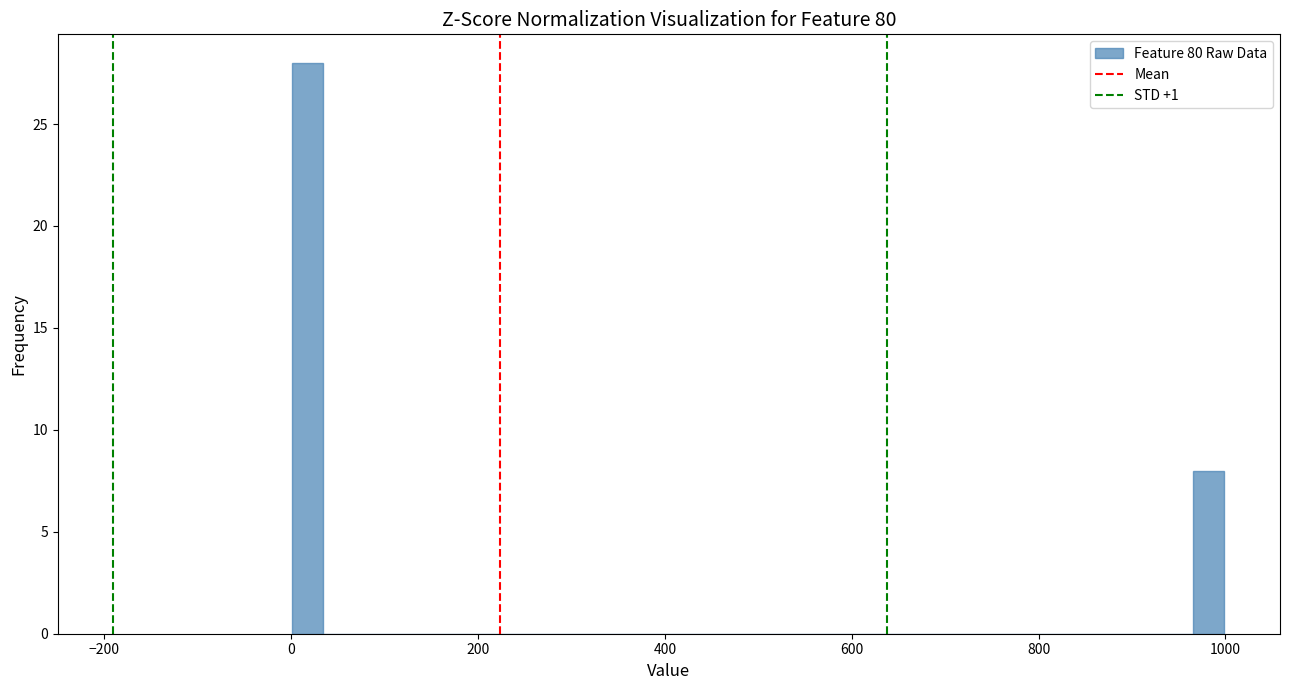

Around what value on the x-axis is the tallest bar? Give the approximate position of its centre, as read against the axis.

20